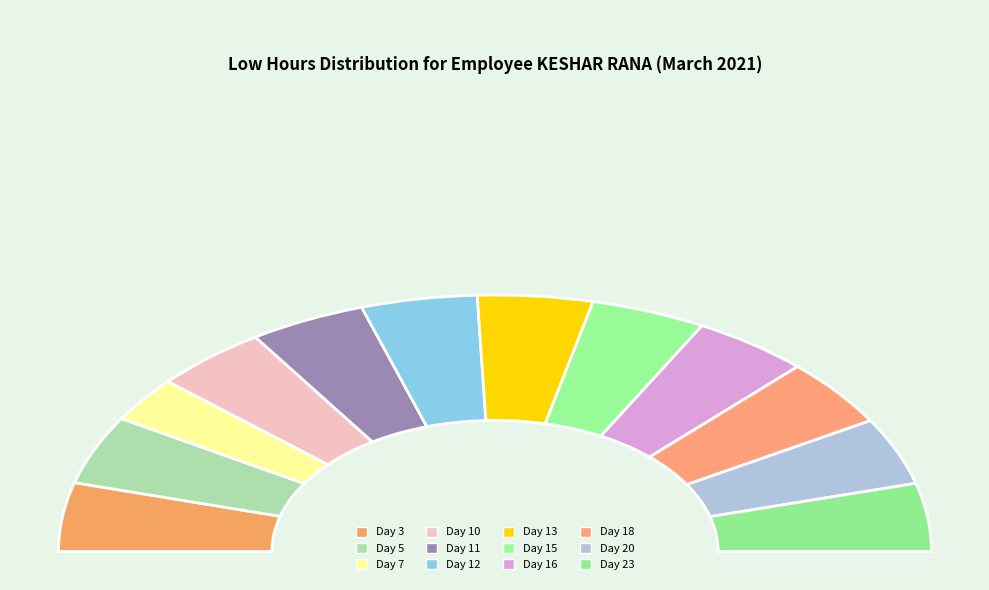

What is the total percentage of Day 16 and Day 18?

17.2%